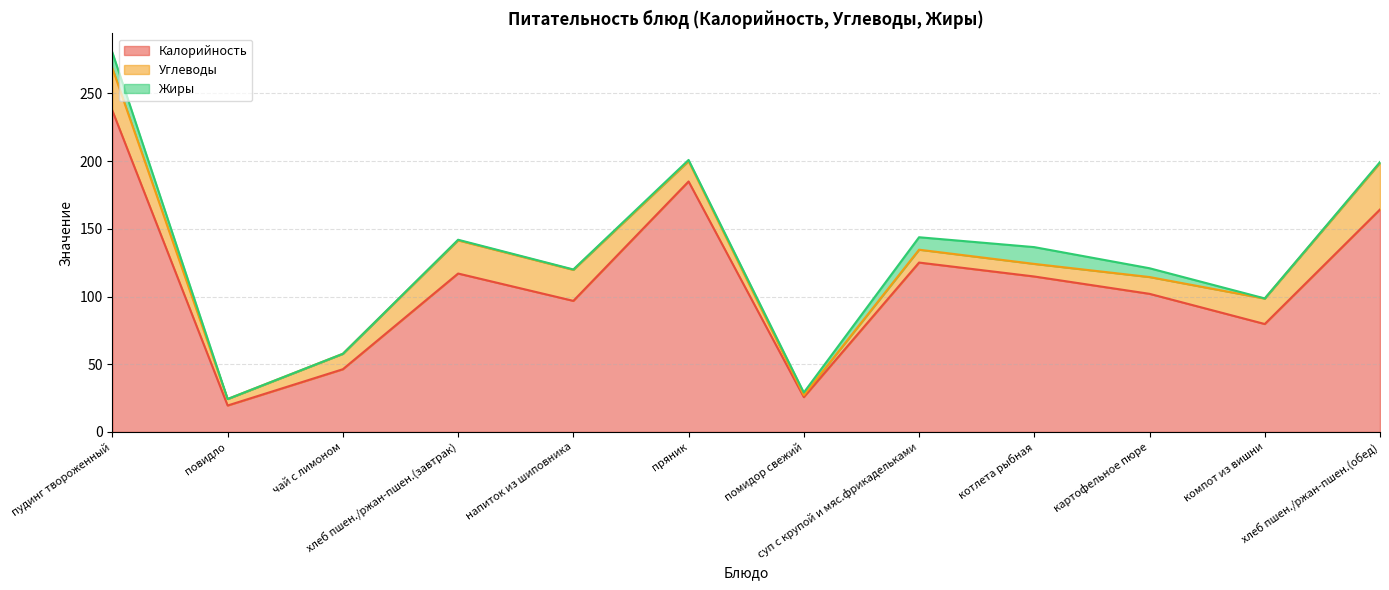

True or false: Калорийность and Углеводы cross at least once.

False